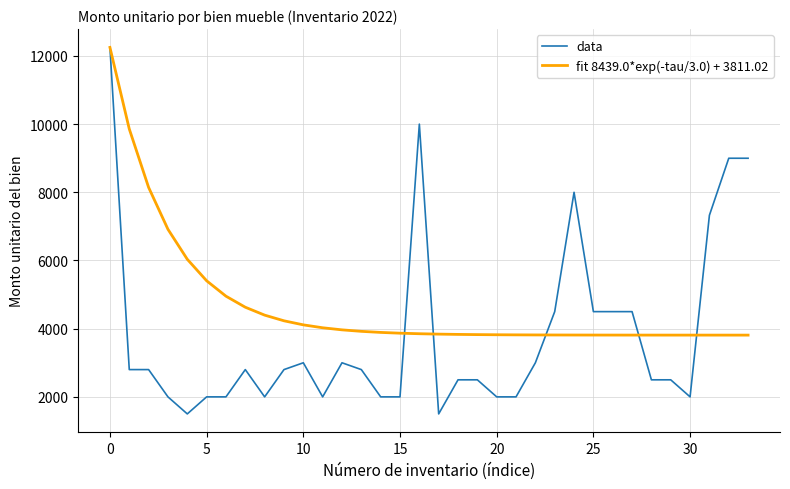

Which series has the largest total across all categories?

fit 8439.0*exp(-tau/3.0) + 3811.02